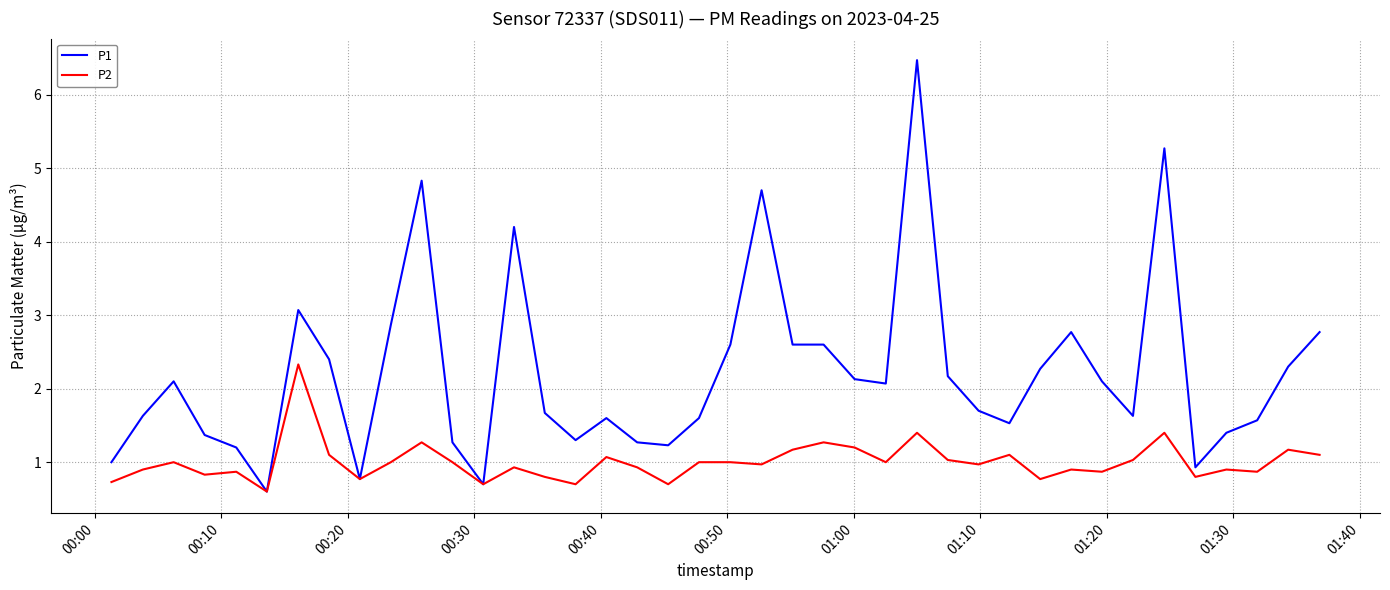

Rank the series by their average value, from highest to lowest.

P1, P2